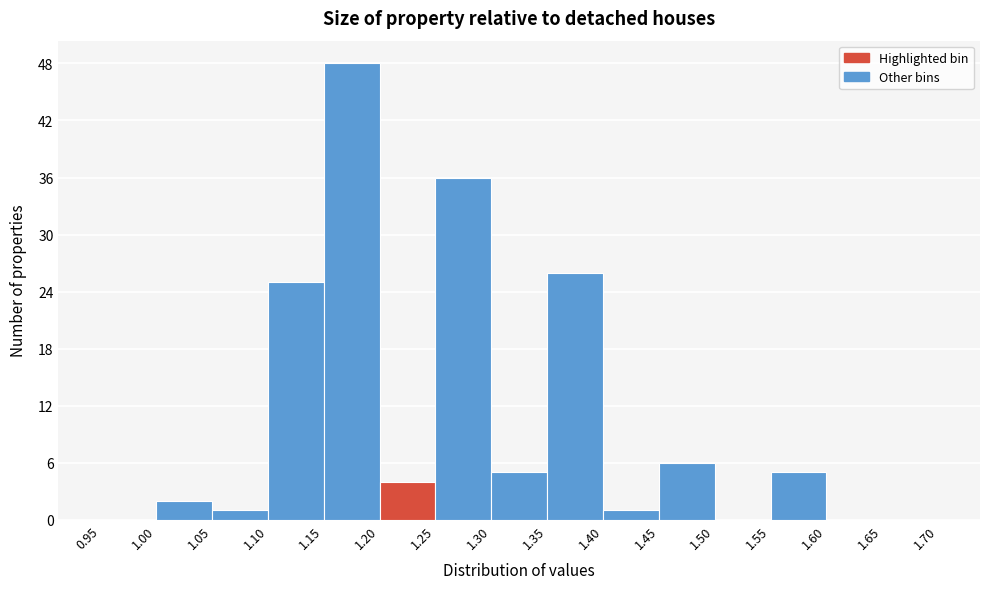

Reading left to right, list every bar in this chart as the range it spans on the x-axis followed by its height. The values are not printed on the chart, so give them approximately, as read against the axis.

0.95 to 1.00: 0
1.00 to 1.05: 2
1.05 to 1.10: 1
1.10 to 1.15: 25
1.15 to 1.20: 48
1.20 to 1.25: 4
1.25 to 1.30: 36
1.30 to 1.35: 5
1.35 to 1.40: 26
1.40 to 1.45: 1
1.45 to 1.50: 6
1.50 to 1.55: 0
1.55 to 1.60: 5
1.60 to 1.65: 0
1.65 to 1.70: 0